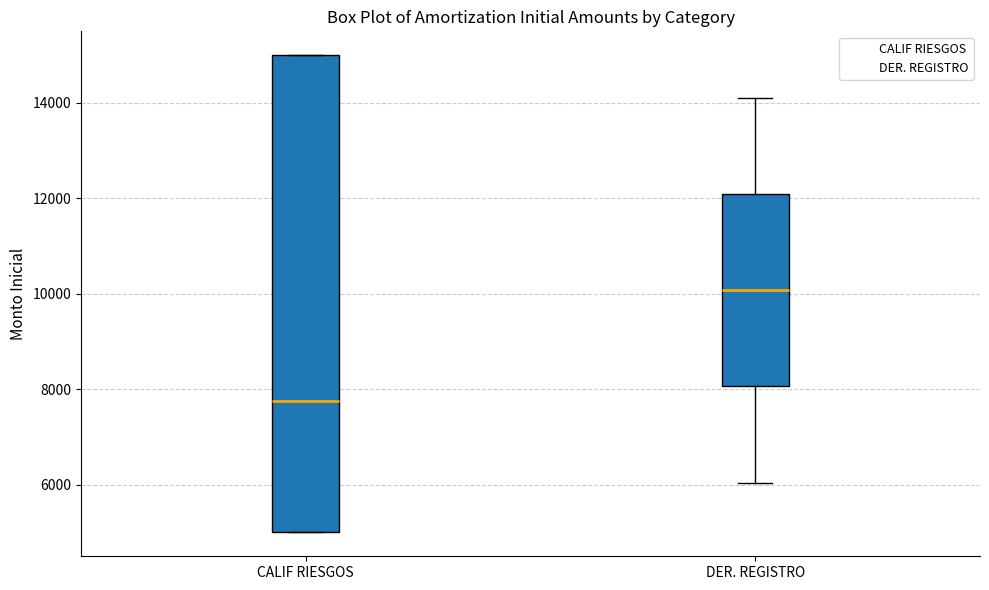

Reading left to right, transcribe this box plot: for each box, give where its median line is, the range the box spans, and where its two whiskers end, as read against the y-axis. The values are not printed on the chart, so give them approximately, as read against the axis.

CALIF RIESGOS: median 7800, box 5000 to 15000, whiskers 5000 to 15000
DER. REGISTRO: median 10000, box 8000 to 12000, whiskers 6000 to 14200